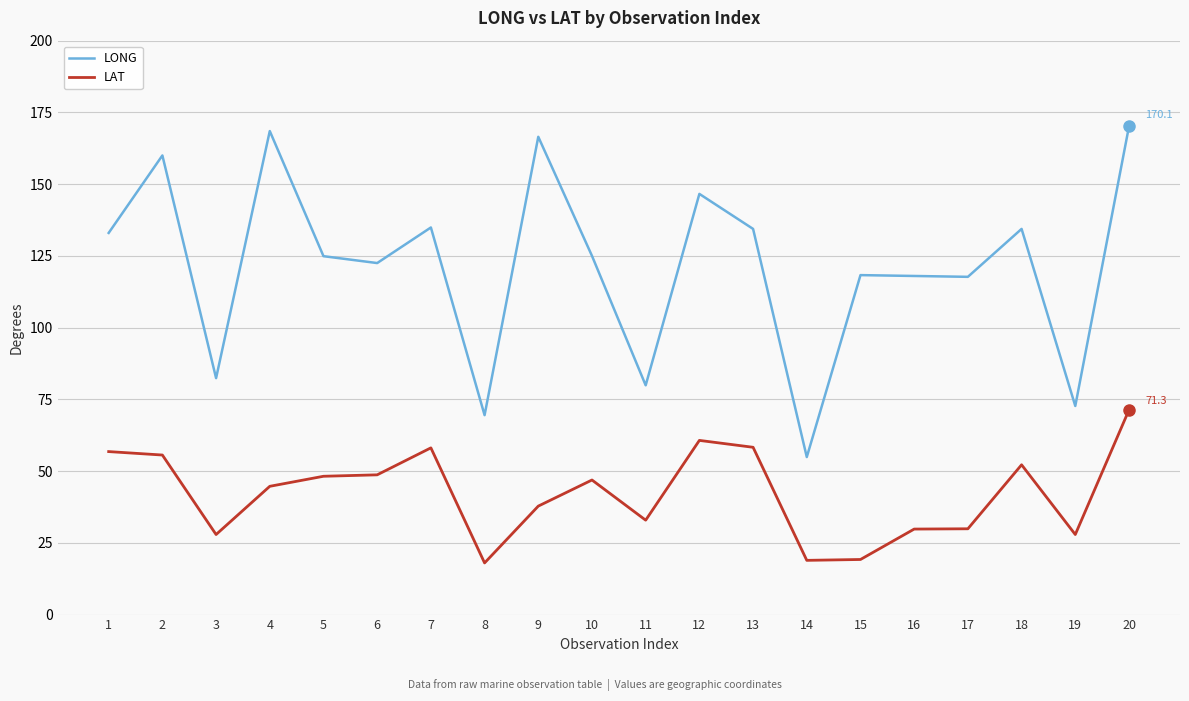

Rank the series at 7 from lowest to highest value.

LAT, LONG